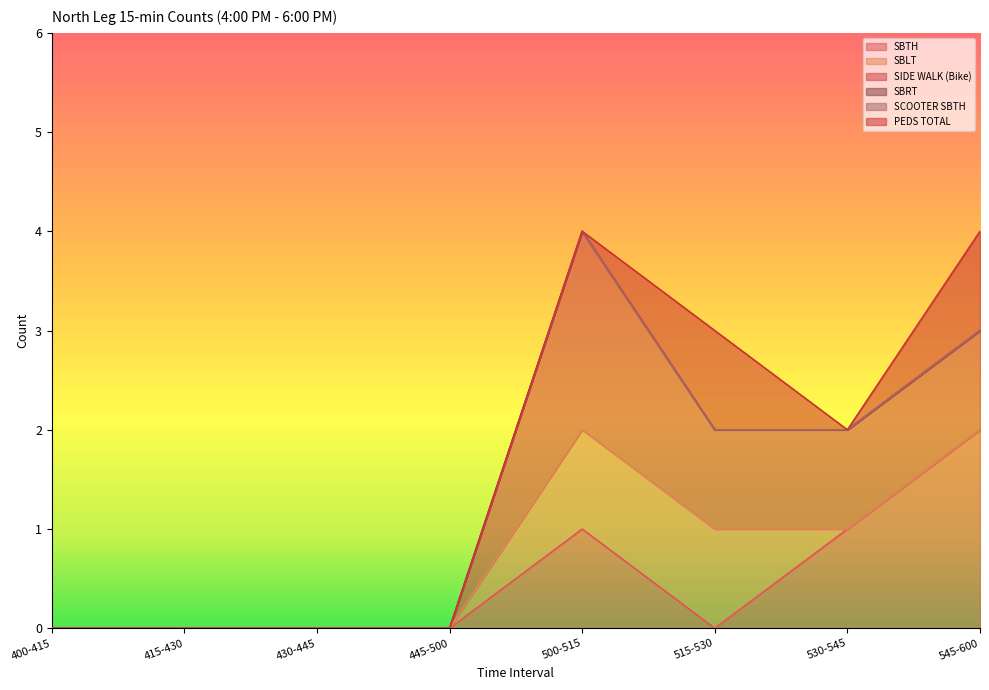

True or false: SBRT and SIDE WALK (Bike) cross at least once.

False